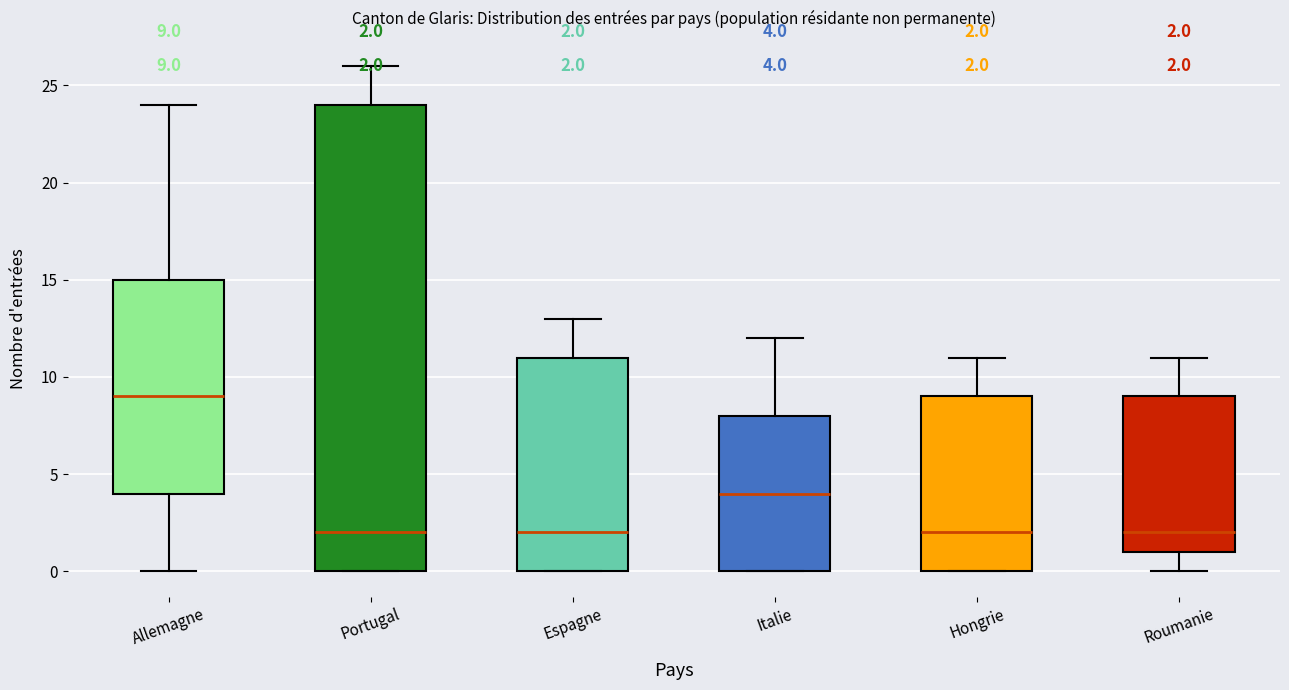

Comparing the boxes themselves (not the whiskers), which one is the tallest?

Portugal